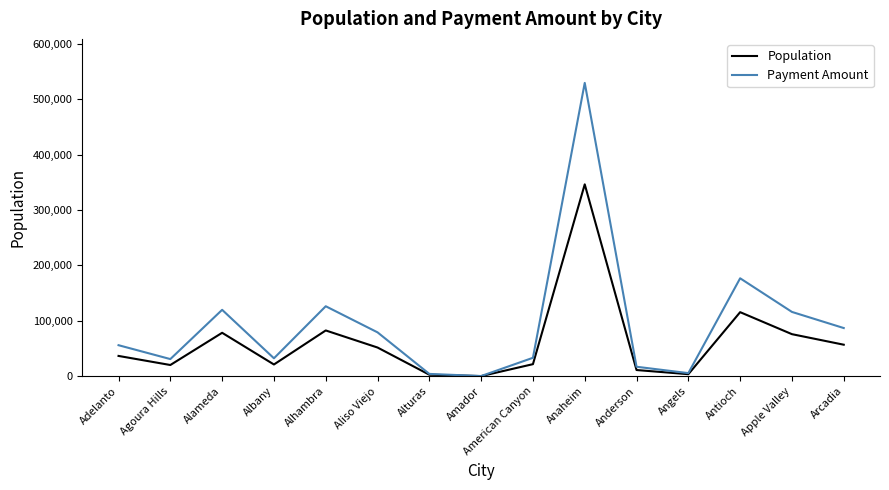

Between Aliso Viejo and Antioch, which series saw the biggest shift?

Payment Amount